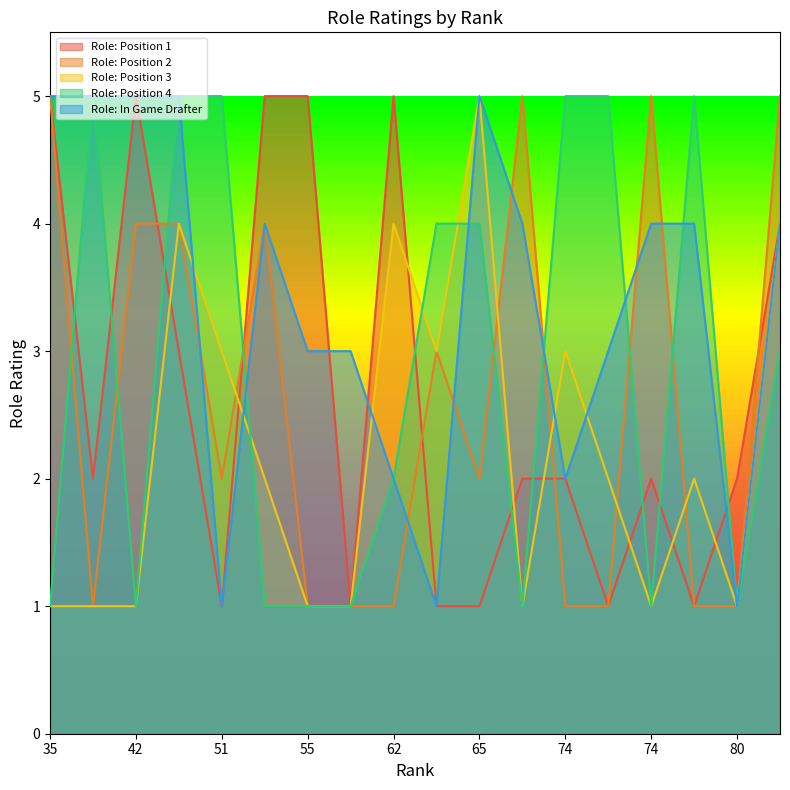

At which category is the sum across all series the highest?

43